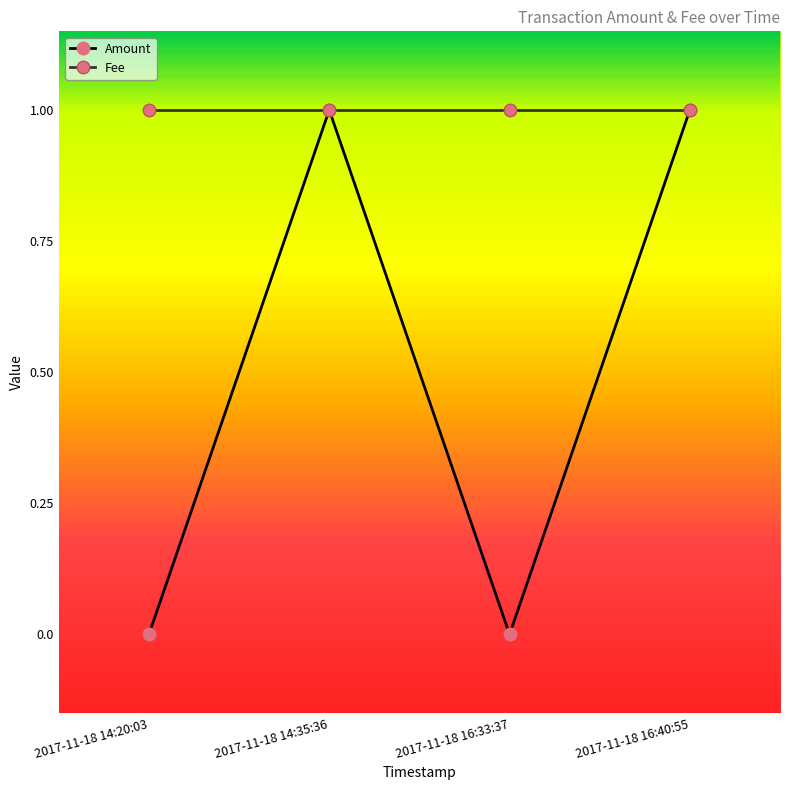

Which series changed the most between 2017-11-18 16:33:37 and 2017-11-18 16:40:55?

Amount